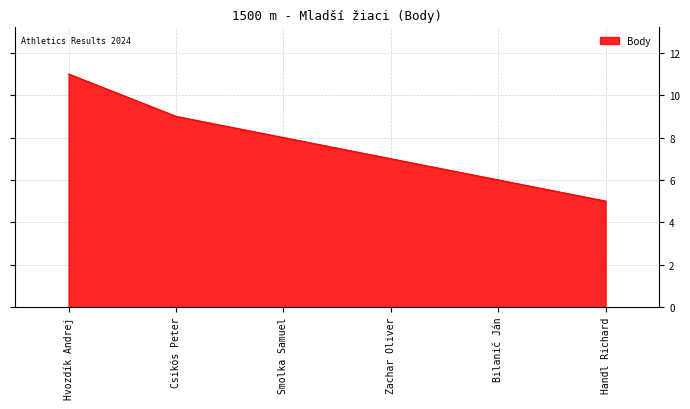

Reading left to right, transcribe all the data shown in this chart.

11	9	8	7	6	5